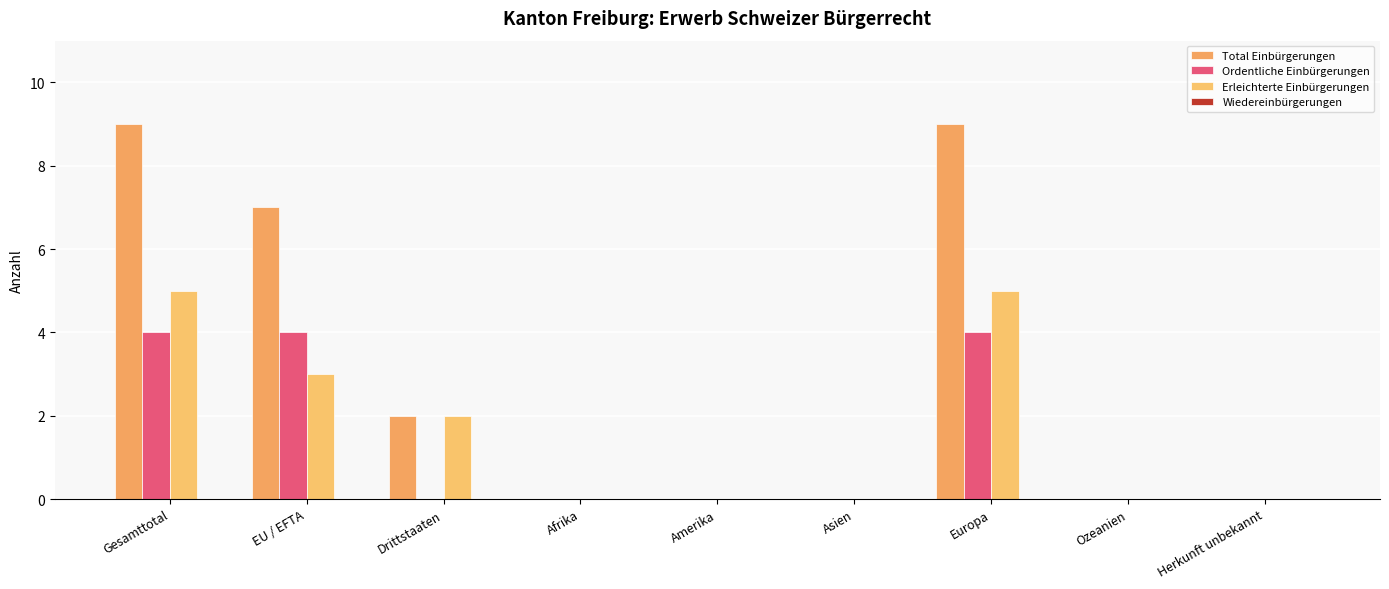

Are the bars horizontal?

No